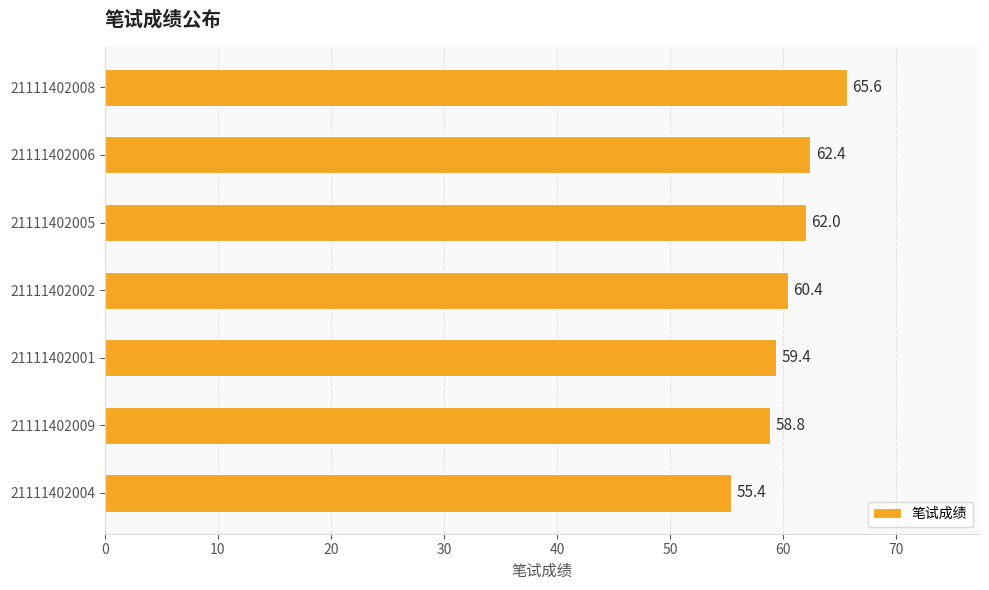

Rank the categories by value from highest to lowest.

21111402008, 21111402006, 21111402005, 21111402002, 21111402001, 21111402009, 21111402004